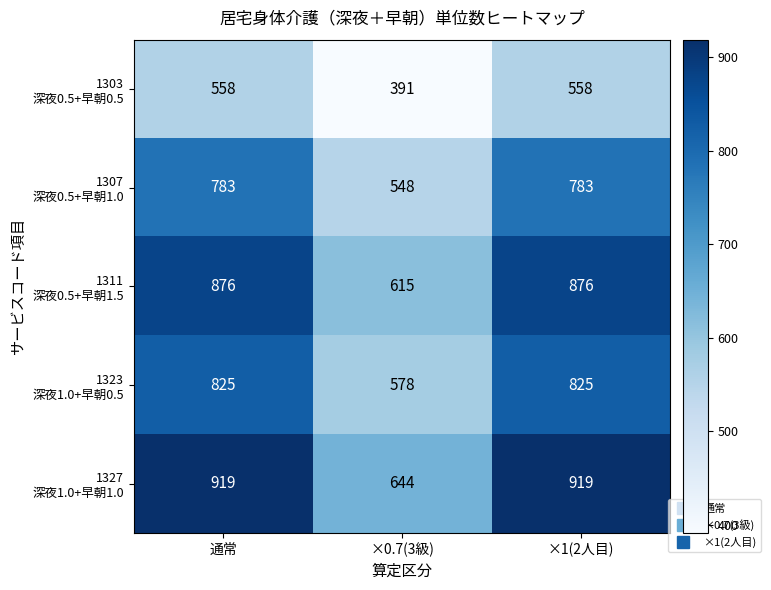

What is the minimum value shown in the chart?

391